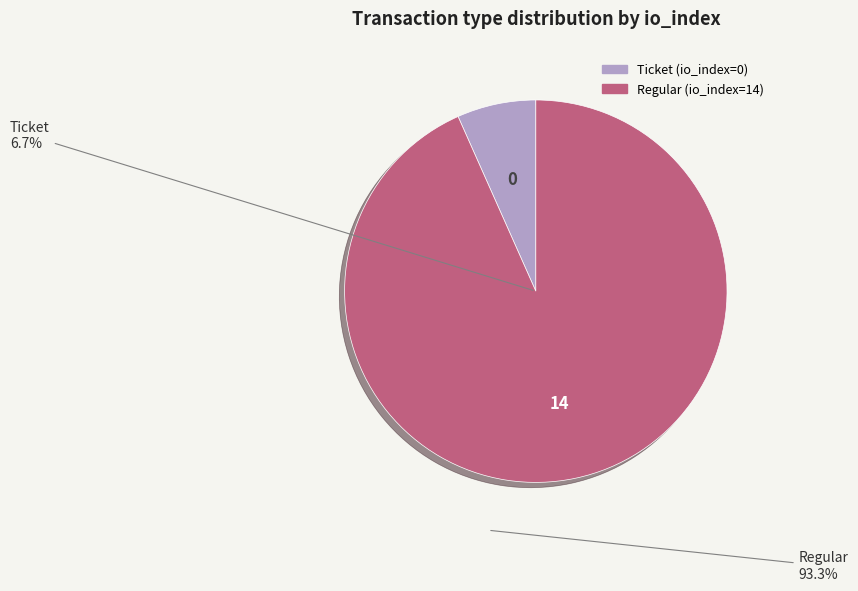

Is it true that Ticket is 1% of the pie?

False